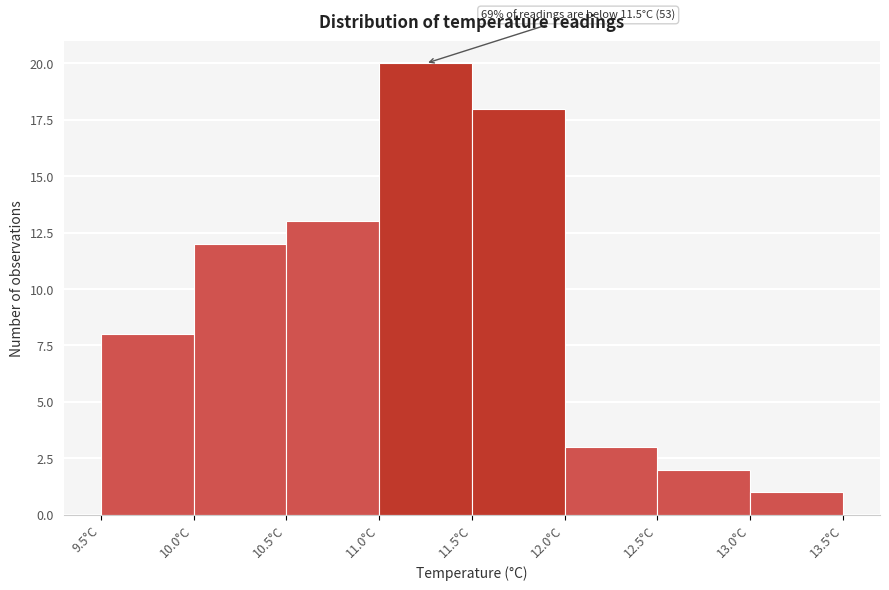

Which range on the x-axis has the tallest bar?

11.0 to 11.5